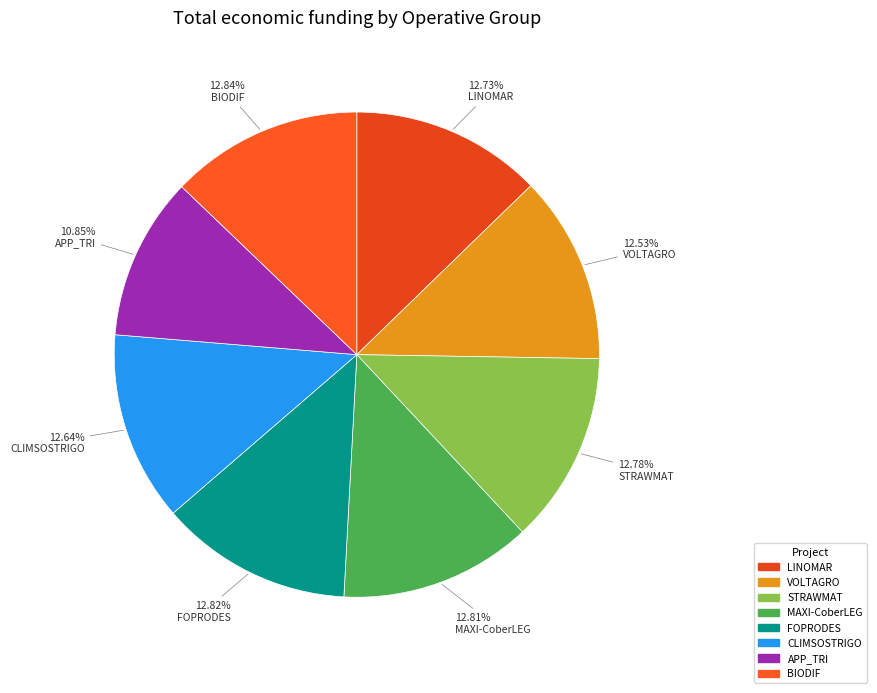

What percentage do CLIMSOSTRIGO and BIODIF together represent?

25.5%